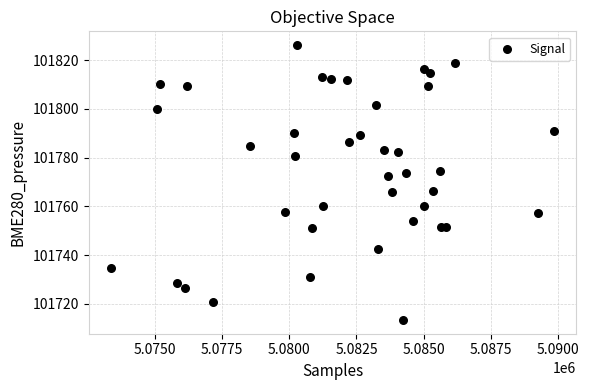

What is the range of Y values (max minus min)?

112.9